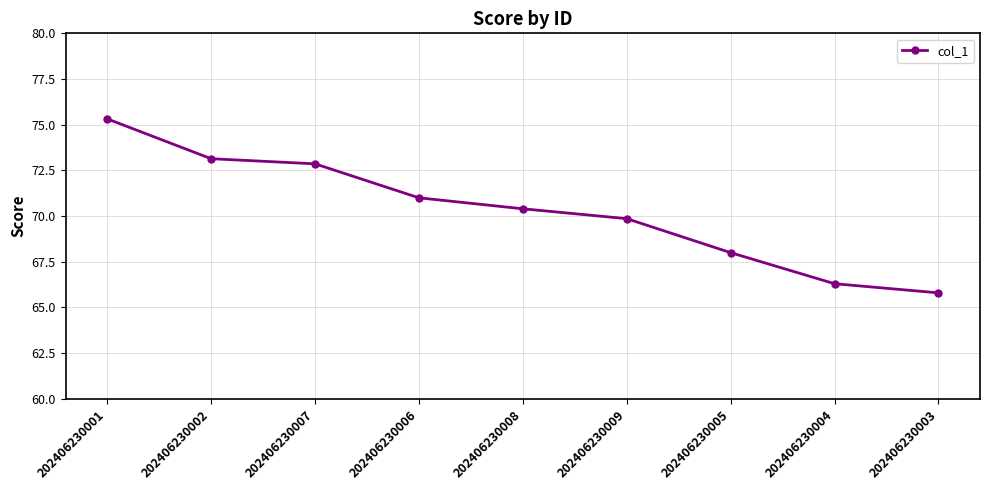

Which category has the highest value across all series?

202406230001